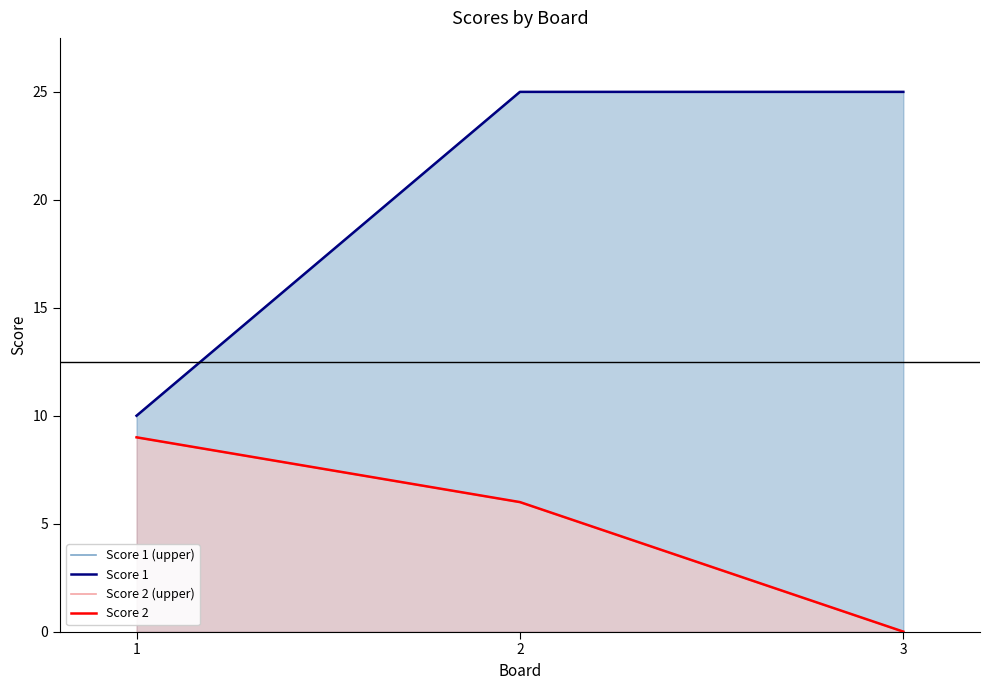

How many lines are shown in the chart?

4